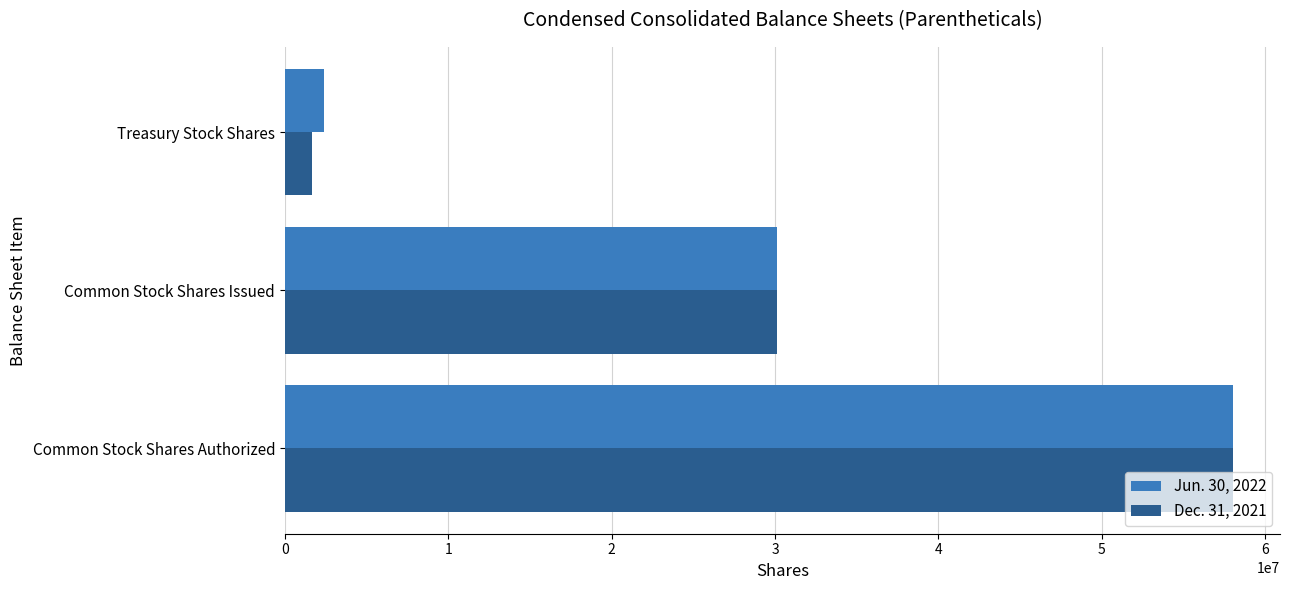

How many data points in Dec. 31, 2021 are less than 30137141?

1